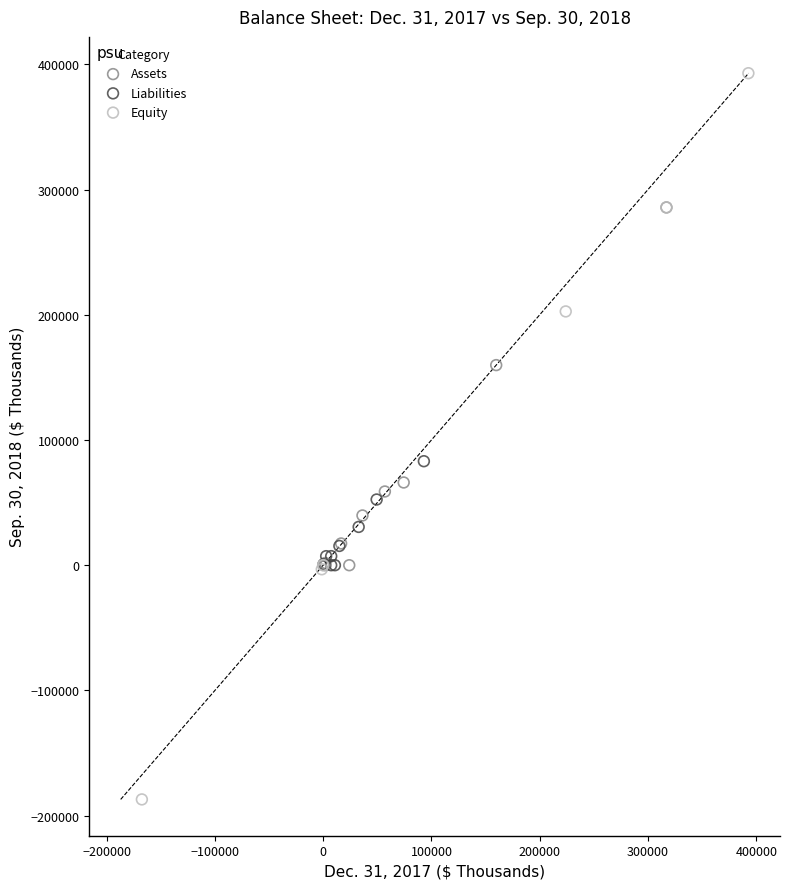

Which series contains the lowest Y value?

Equity